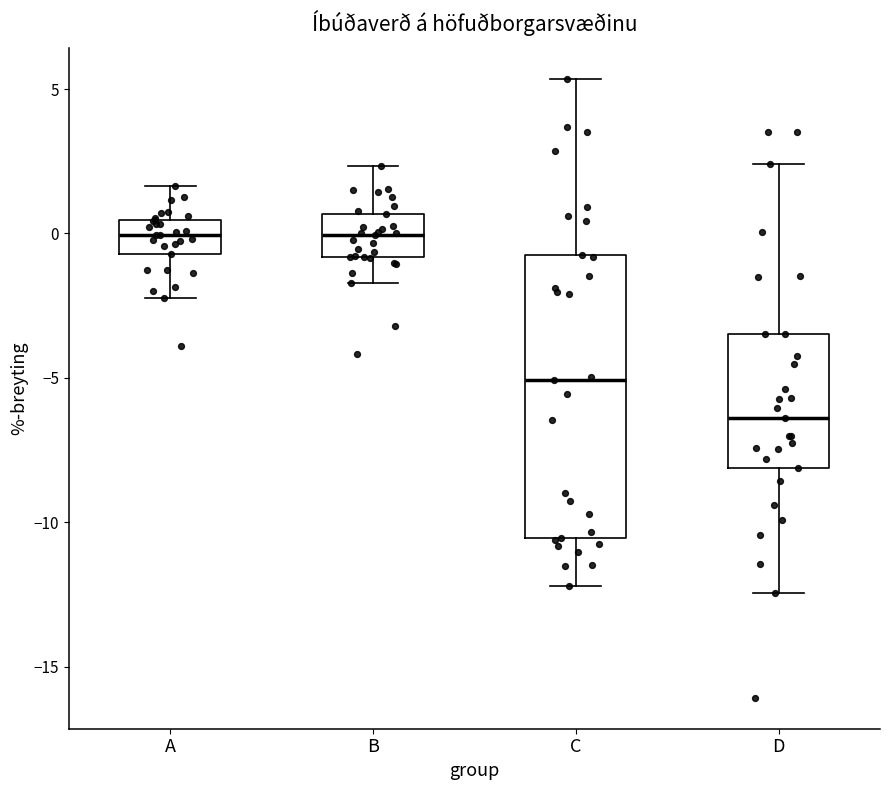

Reading left to right, read every box against the y-axis: the position of its median line, the range the box covers, and the ends of its whiskers. The values are not printed on the chart, so give them approximately, as read against the axis.

A: median 0.0, box -0.5 to 0.5, whiskers -2.0 to 1.5
B: median 0.0, box -1.0 to 0.5, whiskers -1.5 to 2.5
C: median -5.0, box -10.5 to -0.5, whiskers -12.0 to 5.5
D: median -6.5, box -8.0 to -3.5, whiskers -12.5 to 2.5